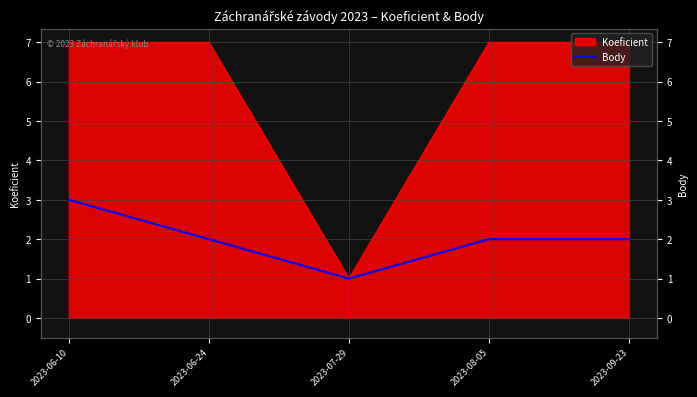

True or false: the data has more than 2 interior local peaks.

False